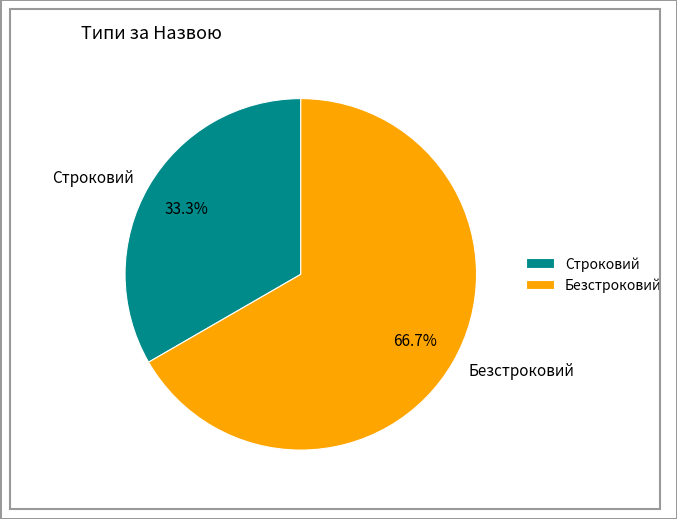

Is there any slice that represents more than half of the pie?

Yes